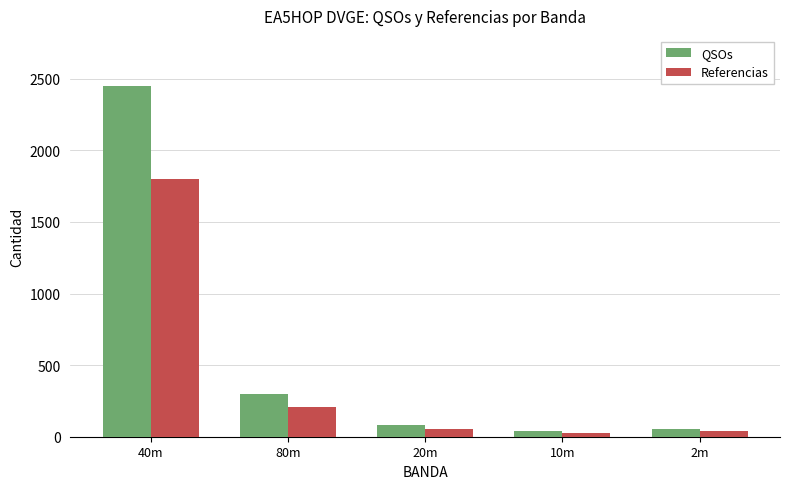

Are the bars horizontal?

No